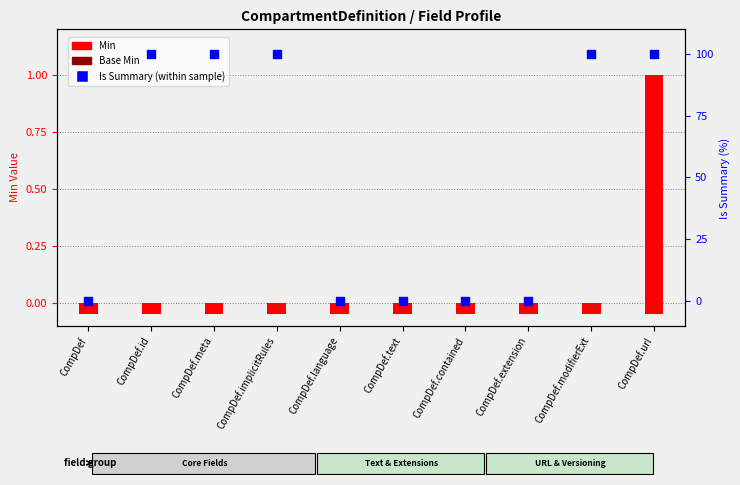

What is the change in value from CompDef to CompDef.url?

+100